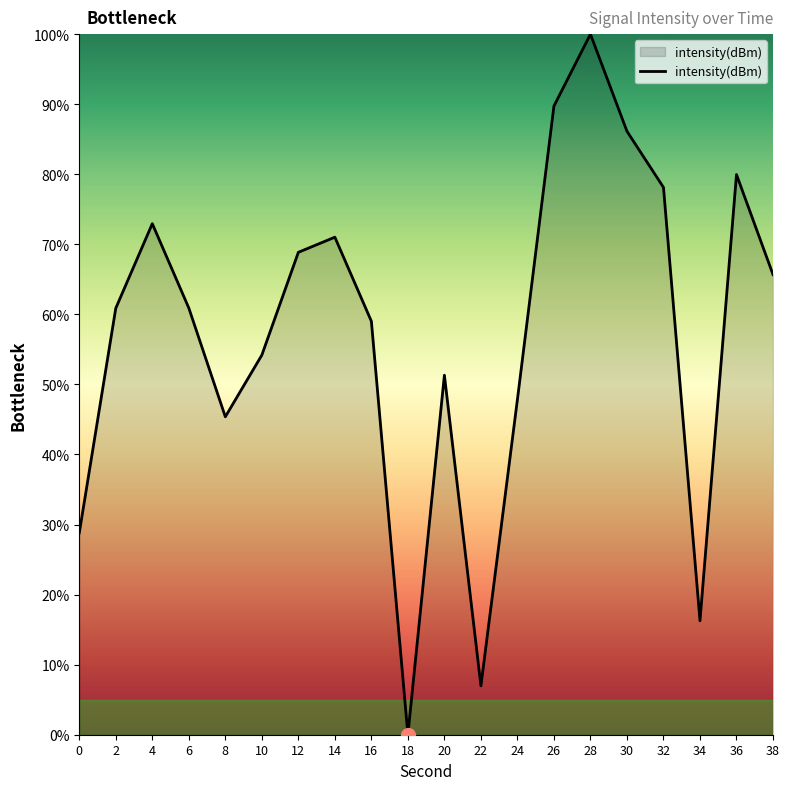

How many lines are shown in the chart?

1